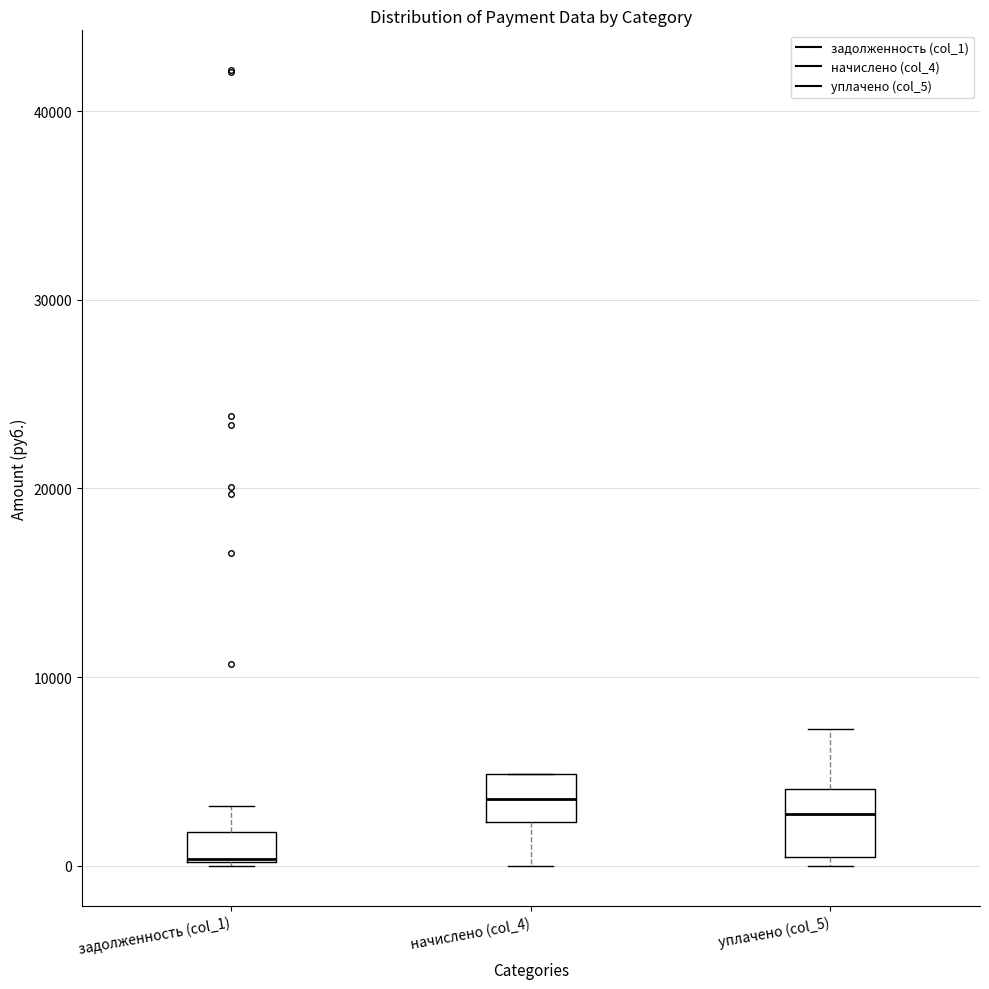

Comparing the boxes themselves (not the whiskers), which one is the tallest?

уплачено (col_5)